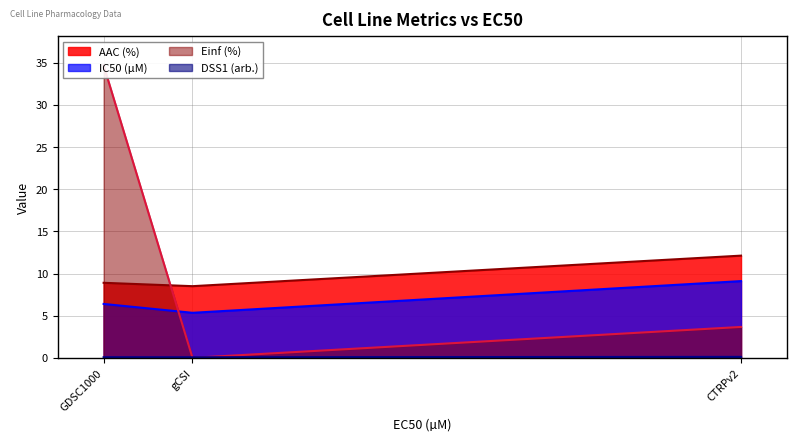

Reading right to left, extract all data points from this chart.

AAC (%): CTRPv2=12.1	gCSI=8.5	GDSC1000=8.9
IC50 (µM): CTRPv2=9.1	gCSI=5.3	GDSC1000=6.4
Einf (%): CTRPv2=3.7	gCSI=0.0	GDSC1000=34.7
DSS1 (arb.): CTRPv2=0.1	gCSI=0.1	GDSC1000=0.1